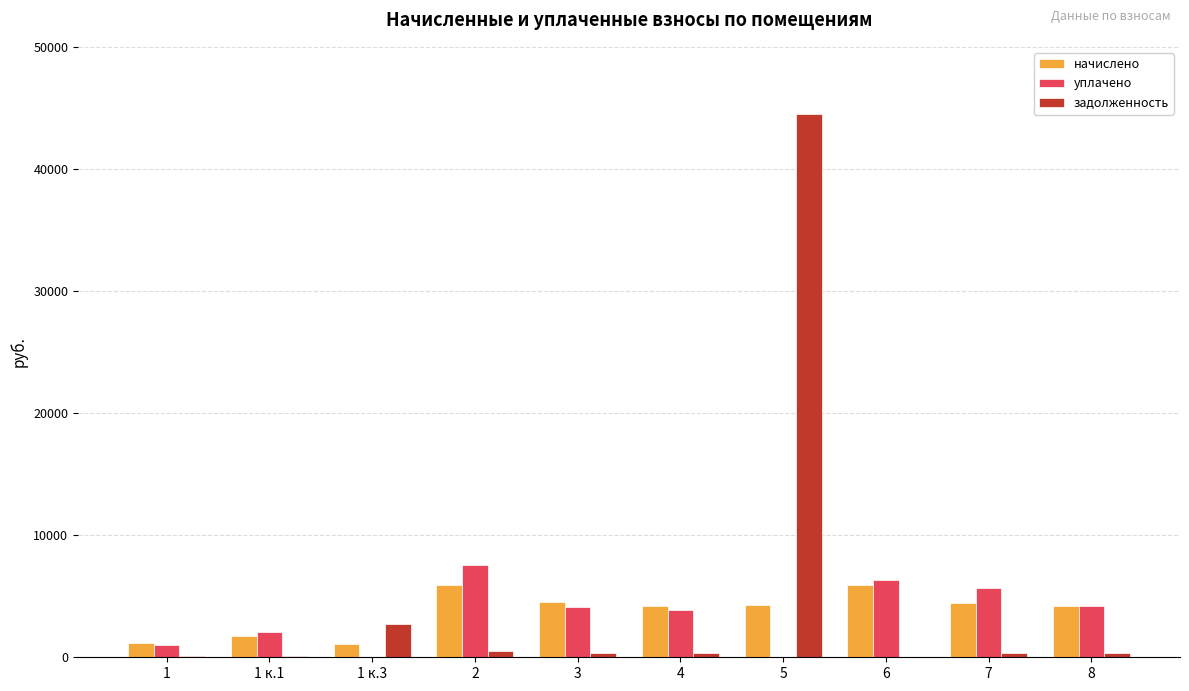

What is the greatest value displayed?

44468.5